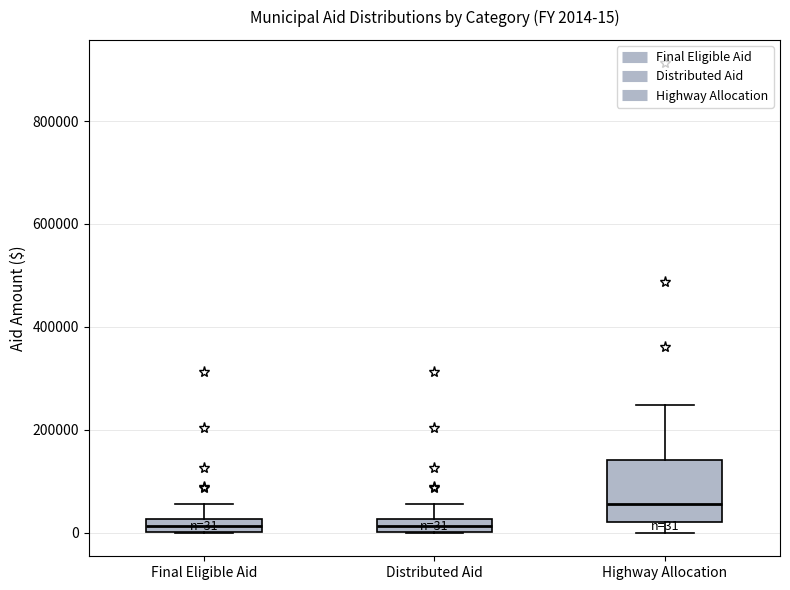

Comparing the boxes themselves (not the whiskers), which one is the tallest?

Highway Allocation